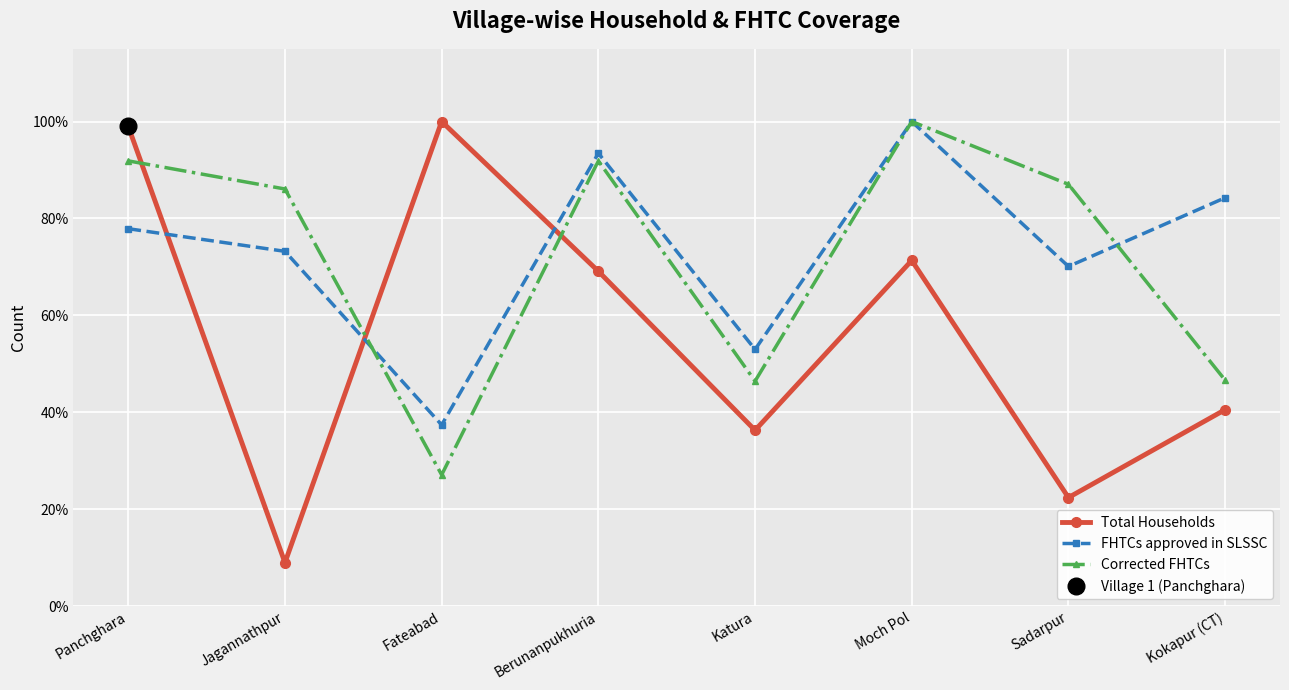

What is the average value of the Total Households series?

55.9